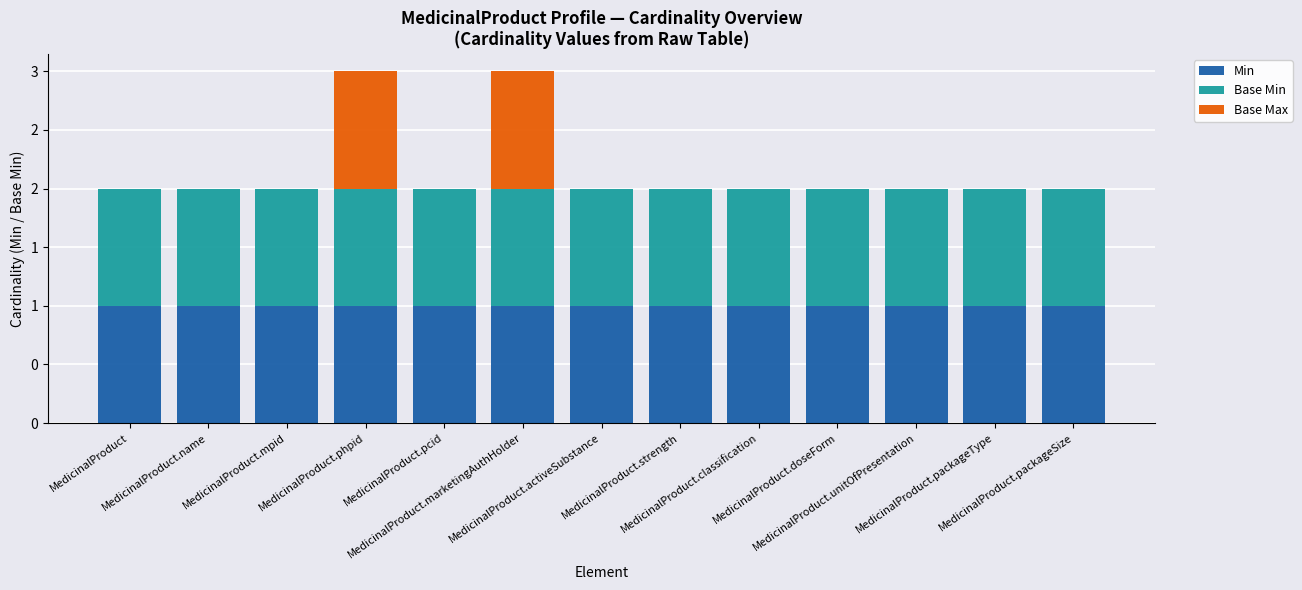

Between MedicinalProduct.pcid and MedicinalProduct.marketingAuthHolder, which series saw the biggest shift?

Base Max